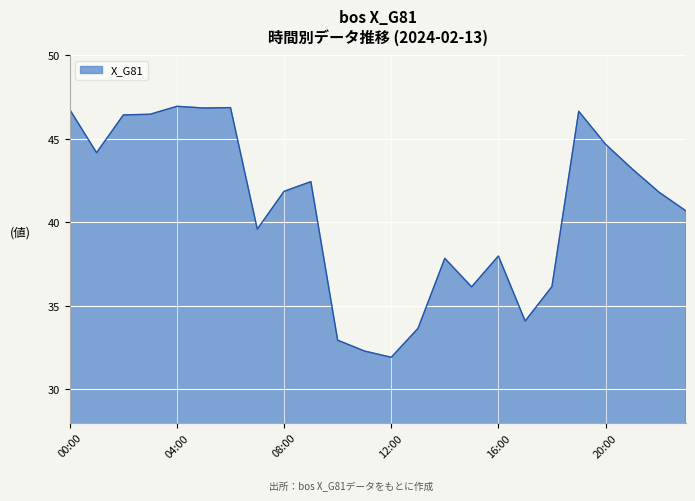

What is the maximum value shown in the chart?

46.9